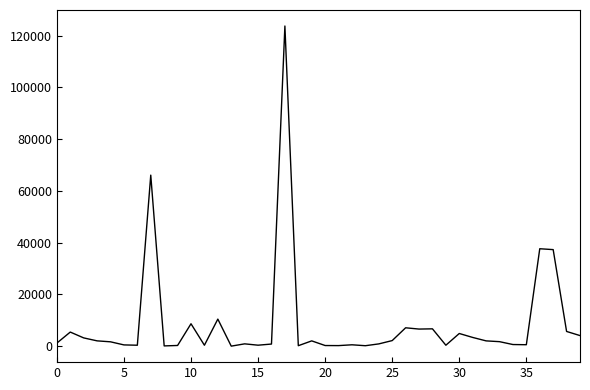

What is the maximum value shown in the chart?

123758.1